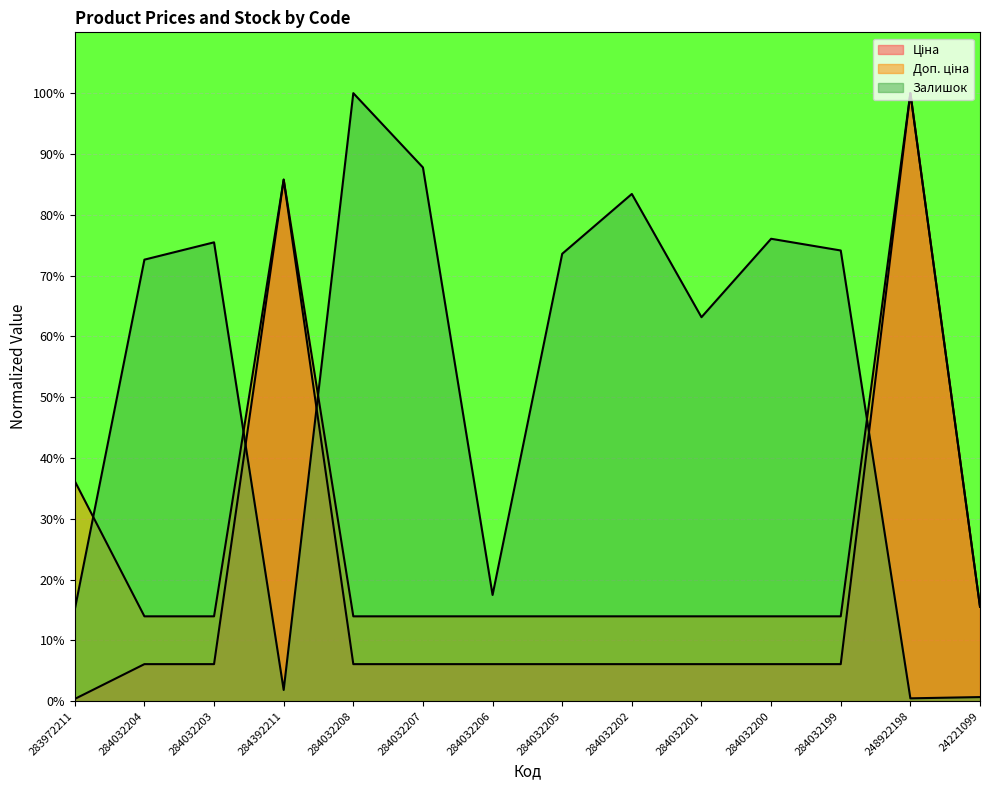

Between 284032208 and 284032202, which series saw the biggest shift?

Залишок